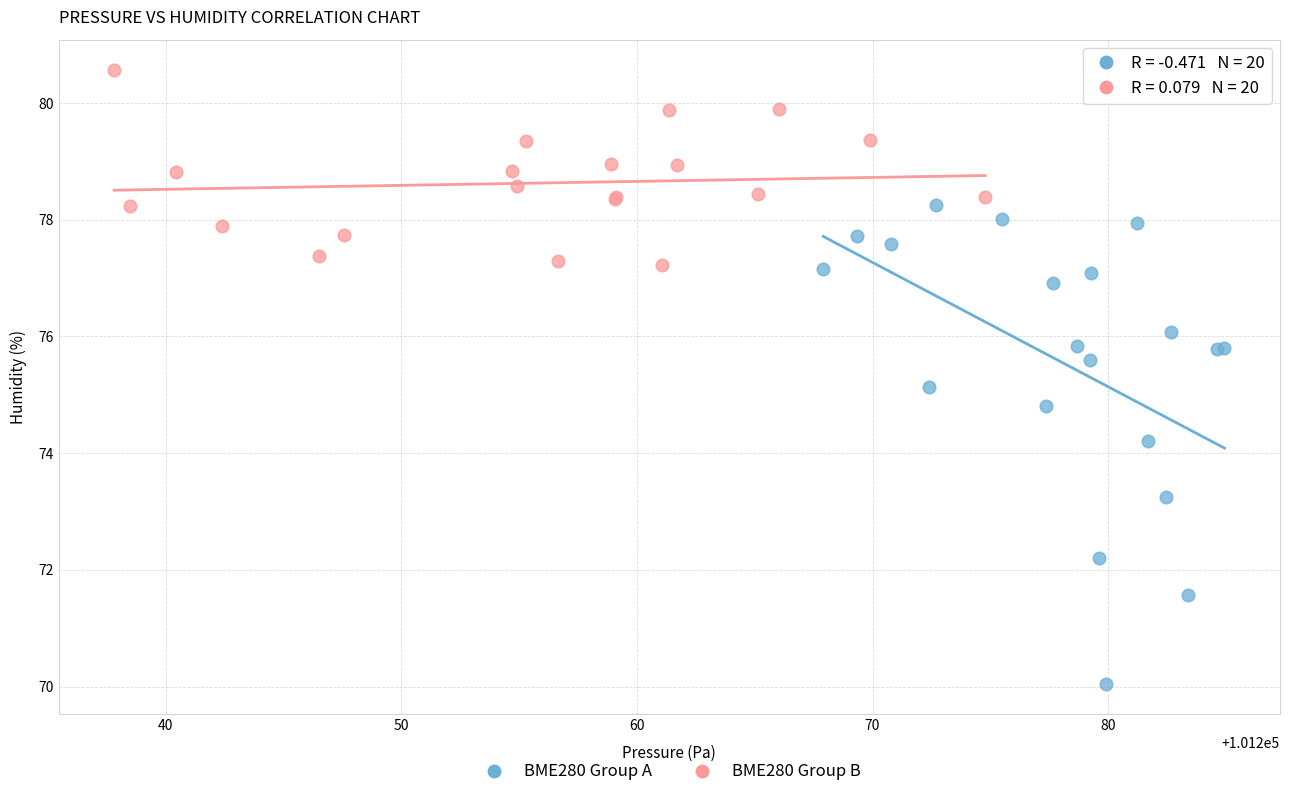

Which series has the widest spread of Y values?

BME280 Group A